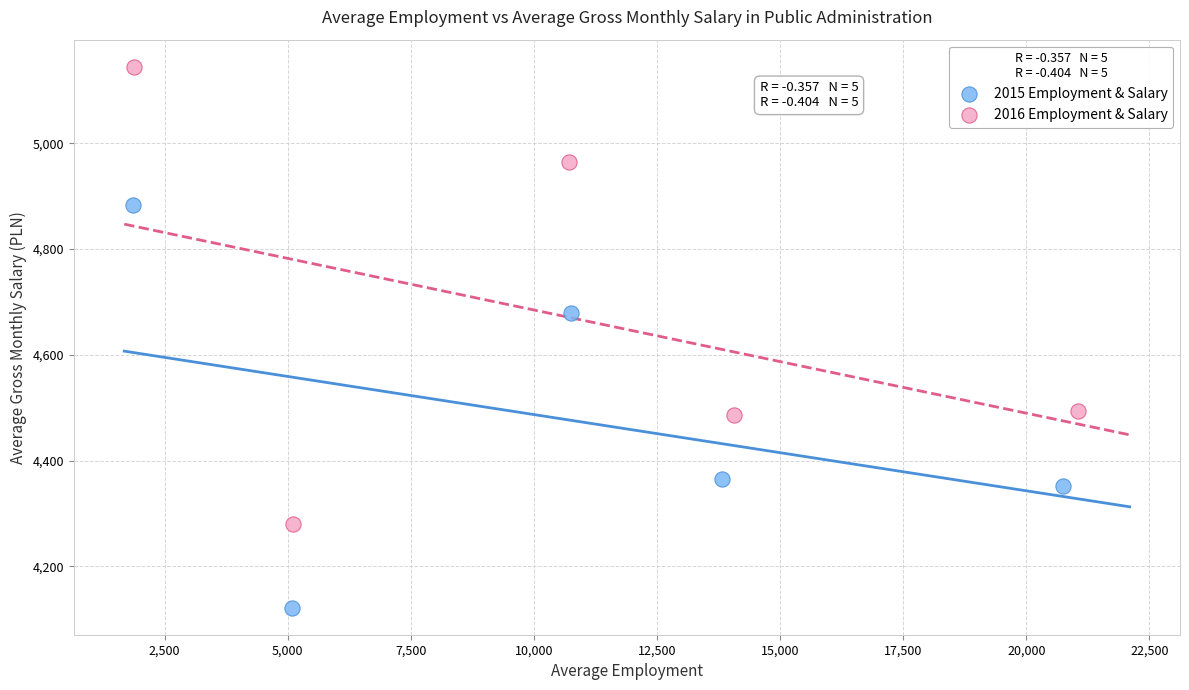

Which series reaches the minimum Y coordinate?

2015 Employment & Salary